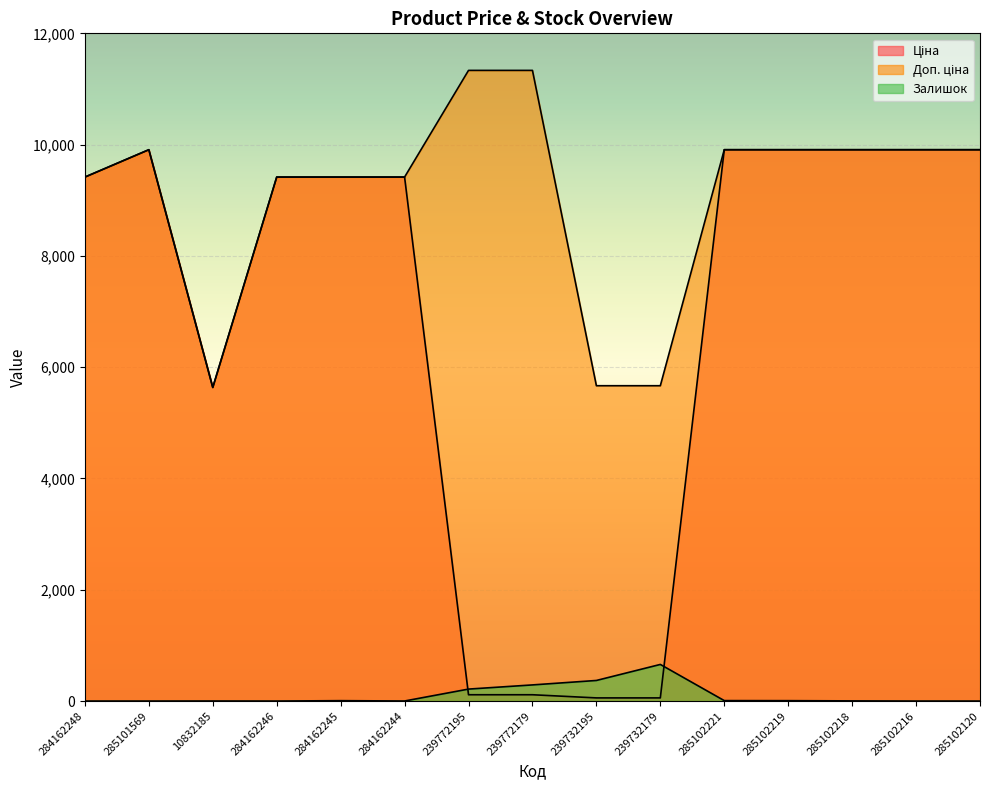

Reading right to left, transcribe all the data shown in this chart.

Ціна: 9908.5	9908.5	9908.5	9908.5	9908.5	56.7	56.7	113.3	113.3	9416.9	9416.9	9416.9	5636.0	9908.5	9416.9
Доп. ціна: 9908.5	9908.5	9908.5	9908.5	9908.5	5667.0	5667.0	11334.0	11334.0	9416.9	9416.9	9416.9	5636.0	9908.5	9416.9
Залишок: 0.0	0.0	3.0	7.0	8.0	658.0	370.0	290.0	215.0	1.0	7.0	0.0	1.0	0.0	0.0